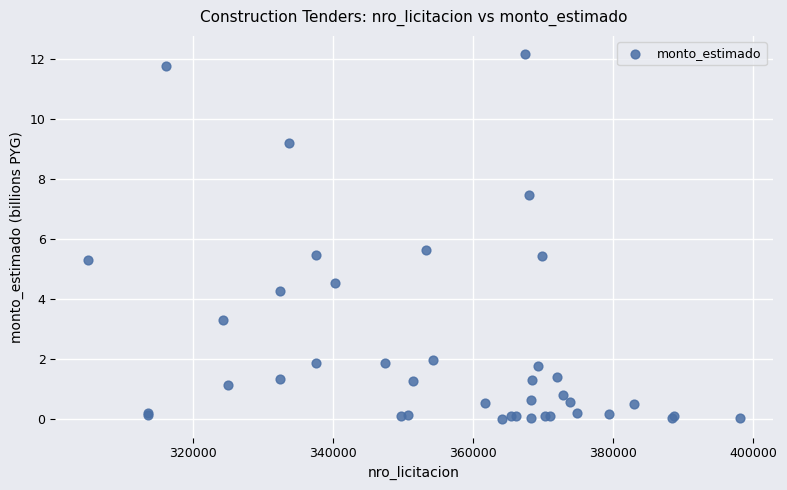

What Y value in the scatter plot is closest to 6?

5.6